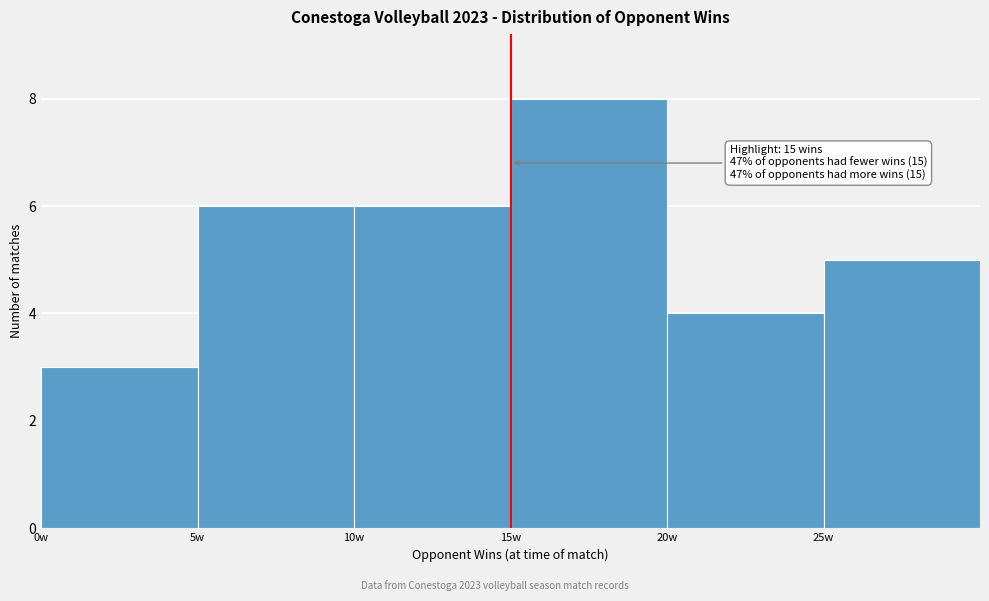

Which range on the x-axis has the tallest bar?

15 to 20